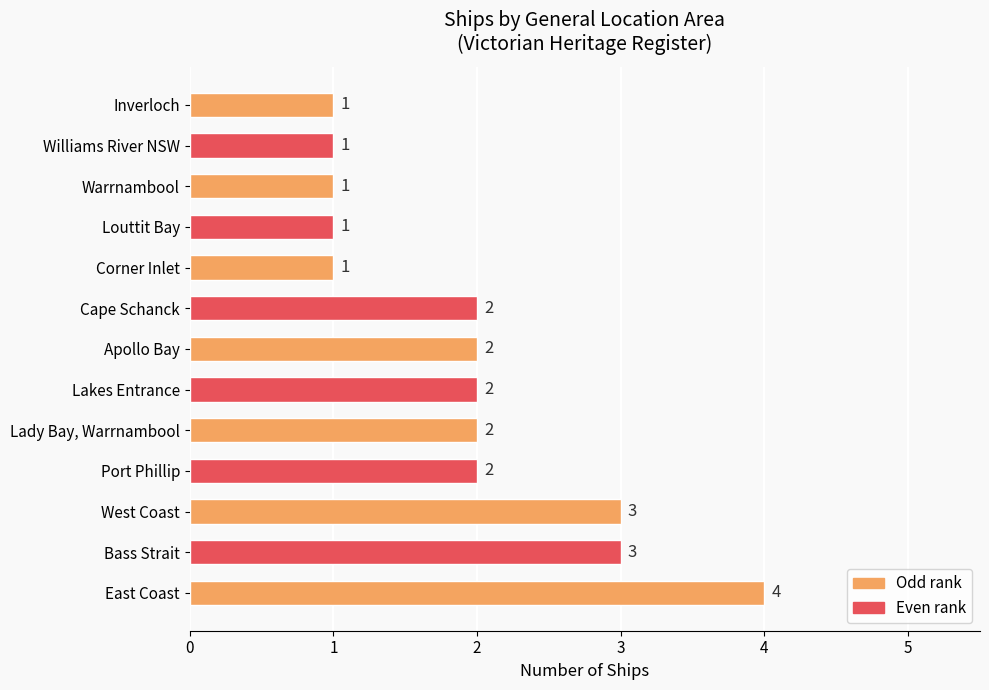

Count the number of data series in this chart.

1